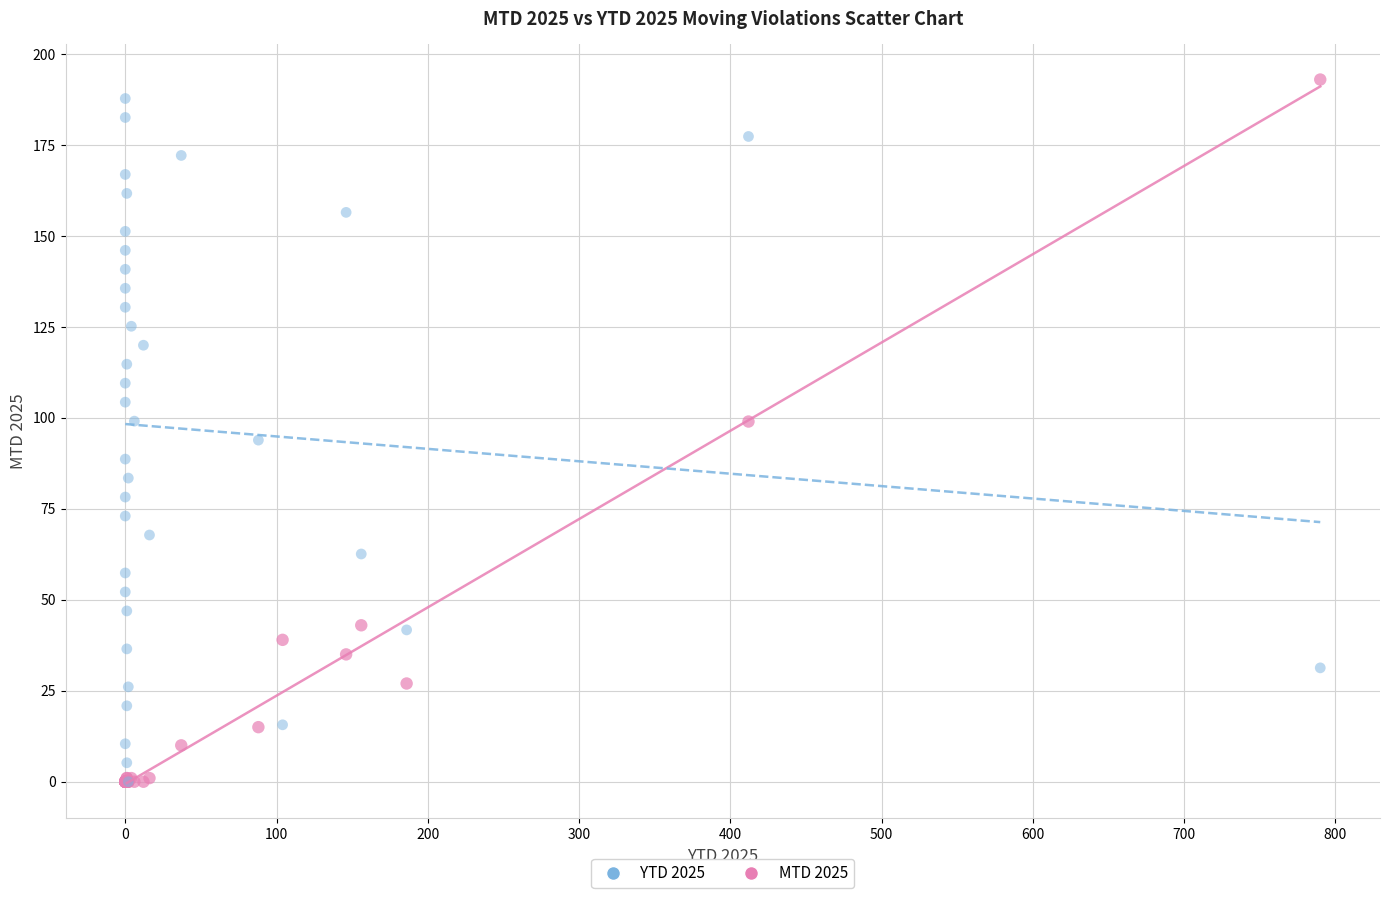

What are all the series names shown in the legend?

YTD 2025, MTD 2025